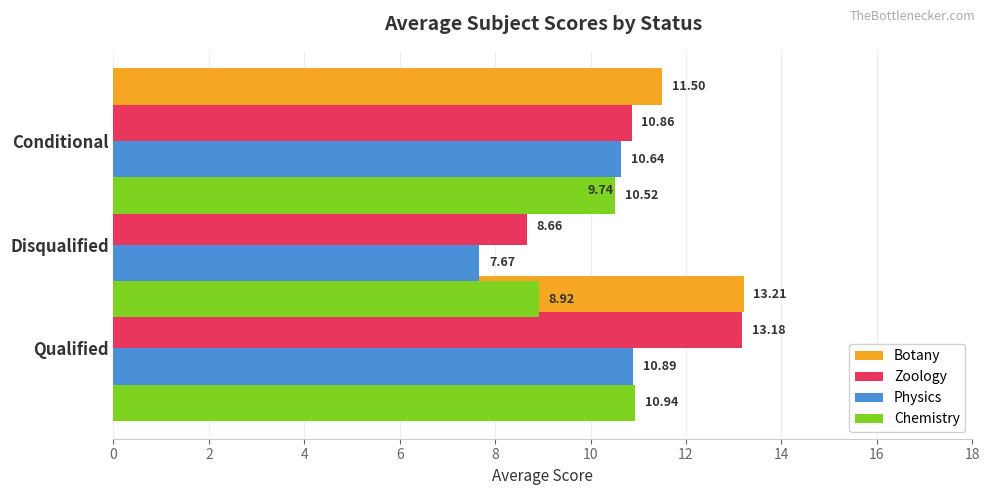

What is the maximum value shown in the chart?

13.2